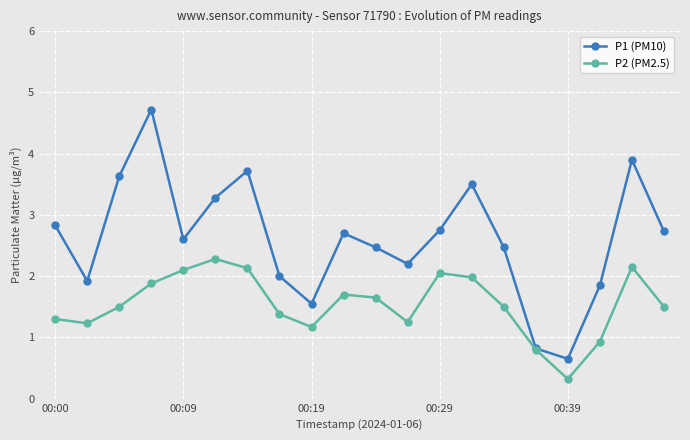

What is the average value of the P1 (PM10) series?

2.6